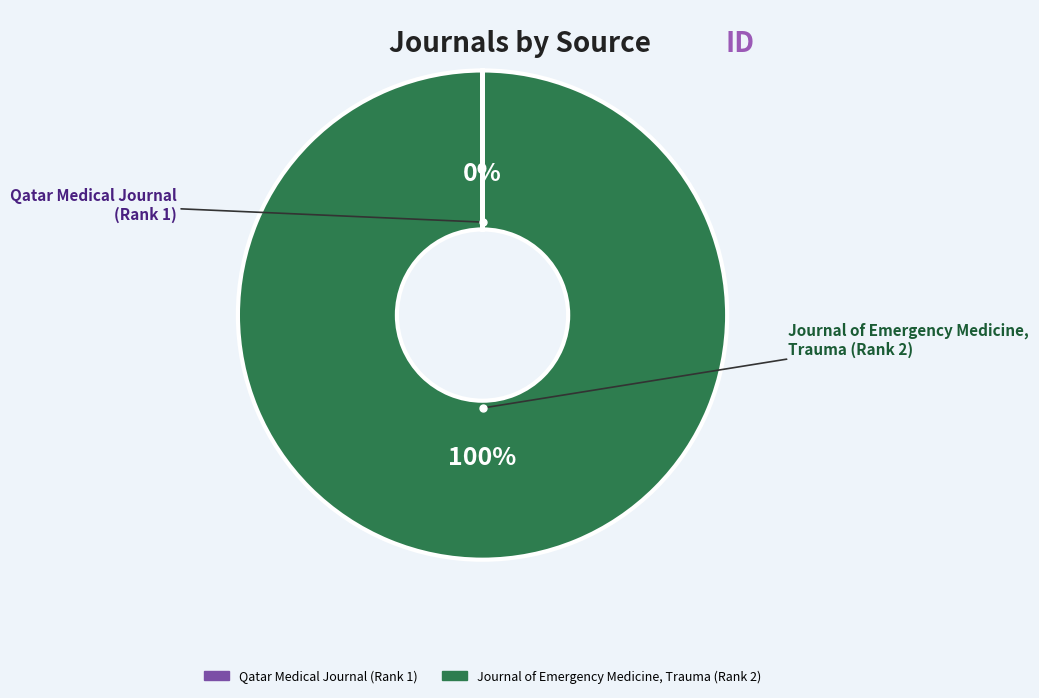

True or false: Journal of Emergency Medicine, Trauma (Rank 2) accounts for 92% of the total.

False